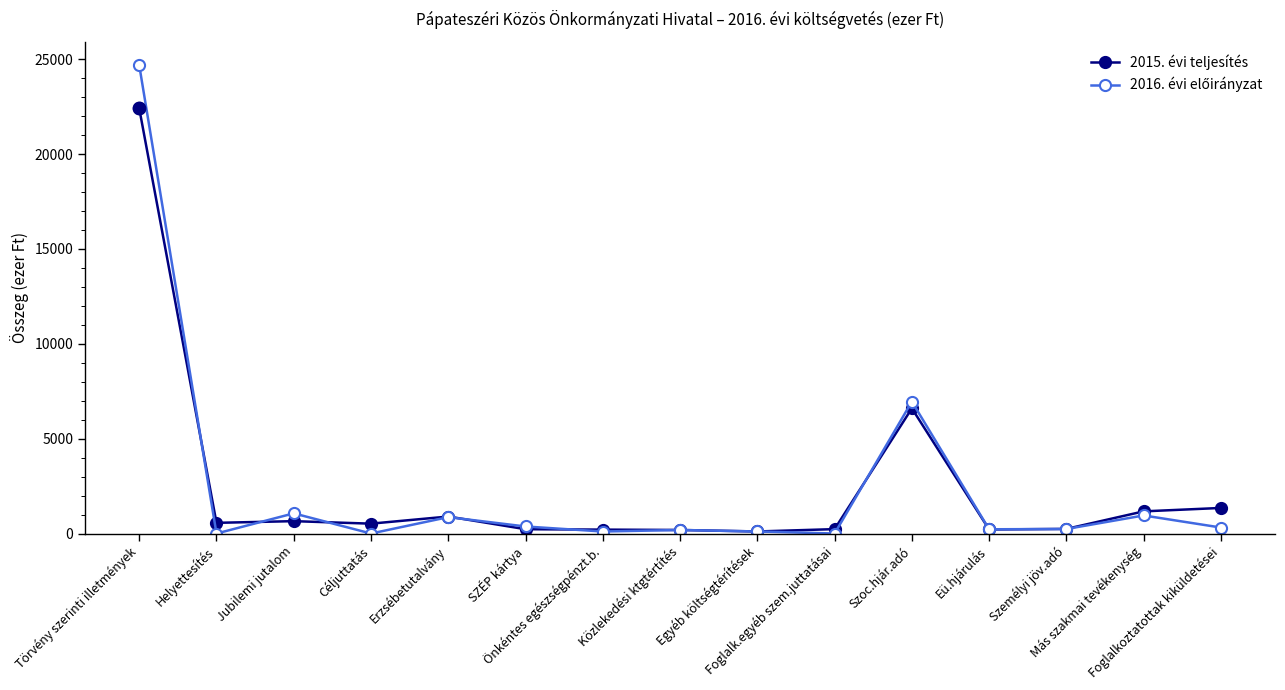

What is the maximum value for 2015. évi teljesítés?

22412